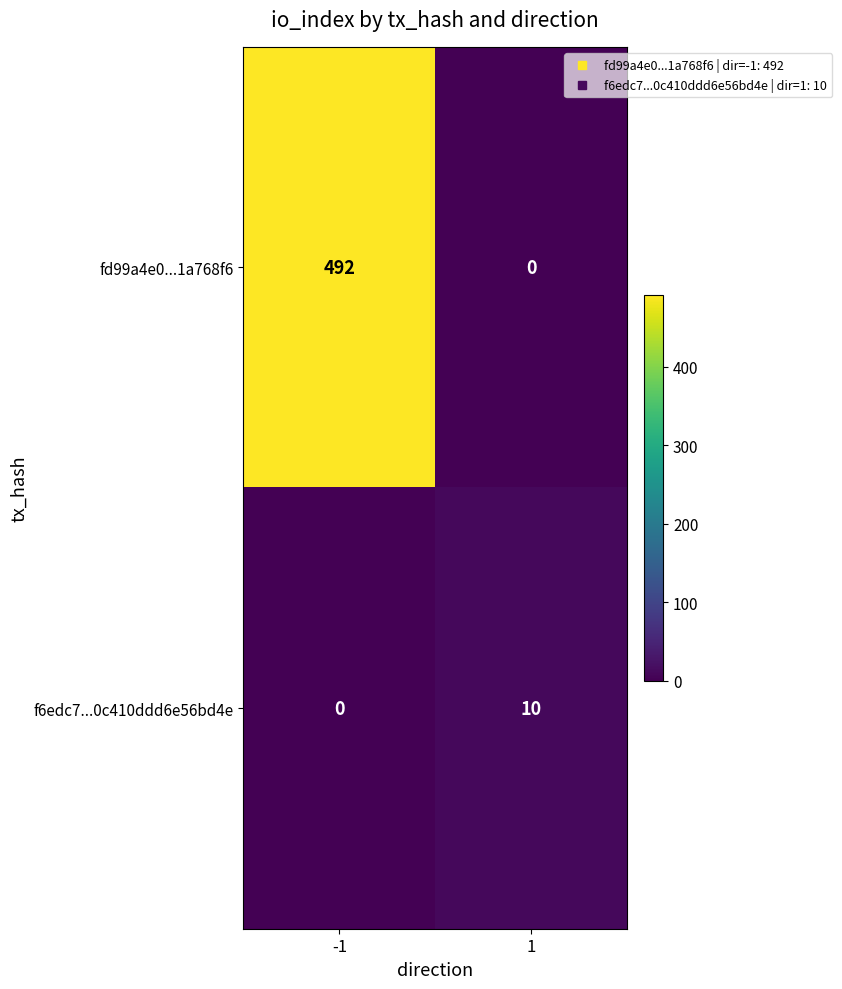

The value of f6edc7...0c410ddd6e56bd4e at -1 is 4. True or false?

False